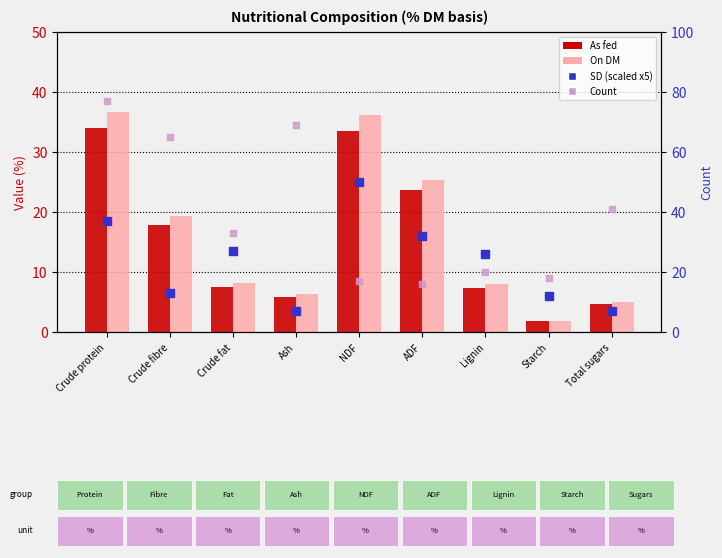

At which category is the sum across all series the highest?

Crude protein